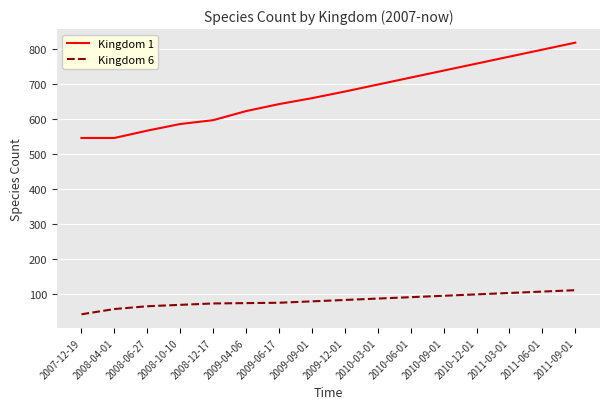

What is the difference between the highest and lowest values at 2009-04-06?

550